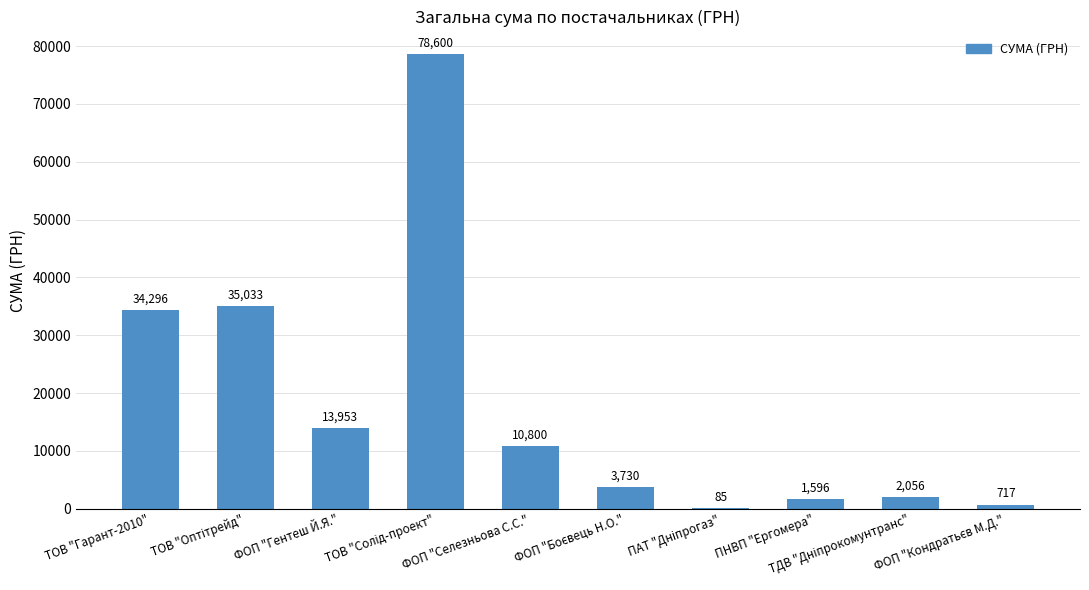

What is the average value?

18086.6